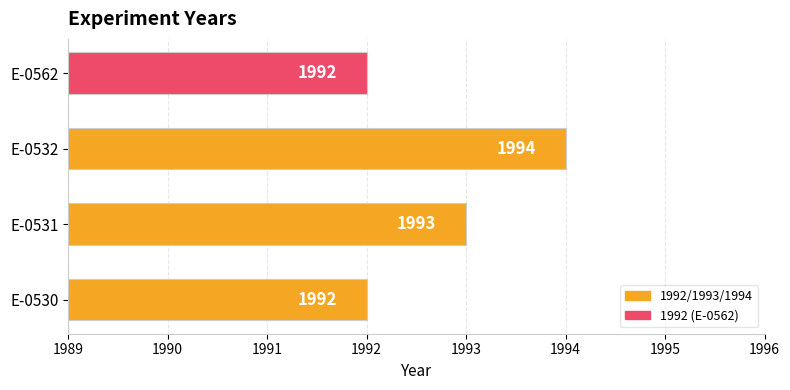

What is the difference between the maximum and second lowest values?

2